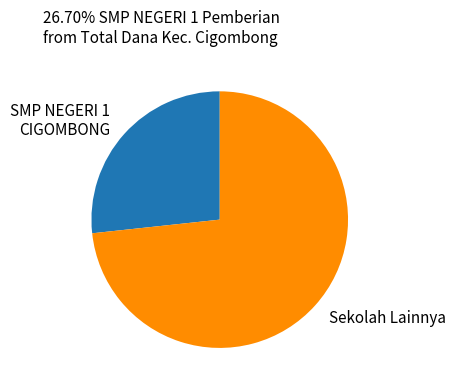

Which slice is the smallest?

SMP NEGERI 1 CIGOMBONG